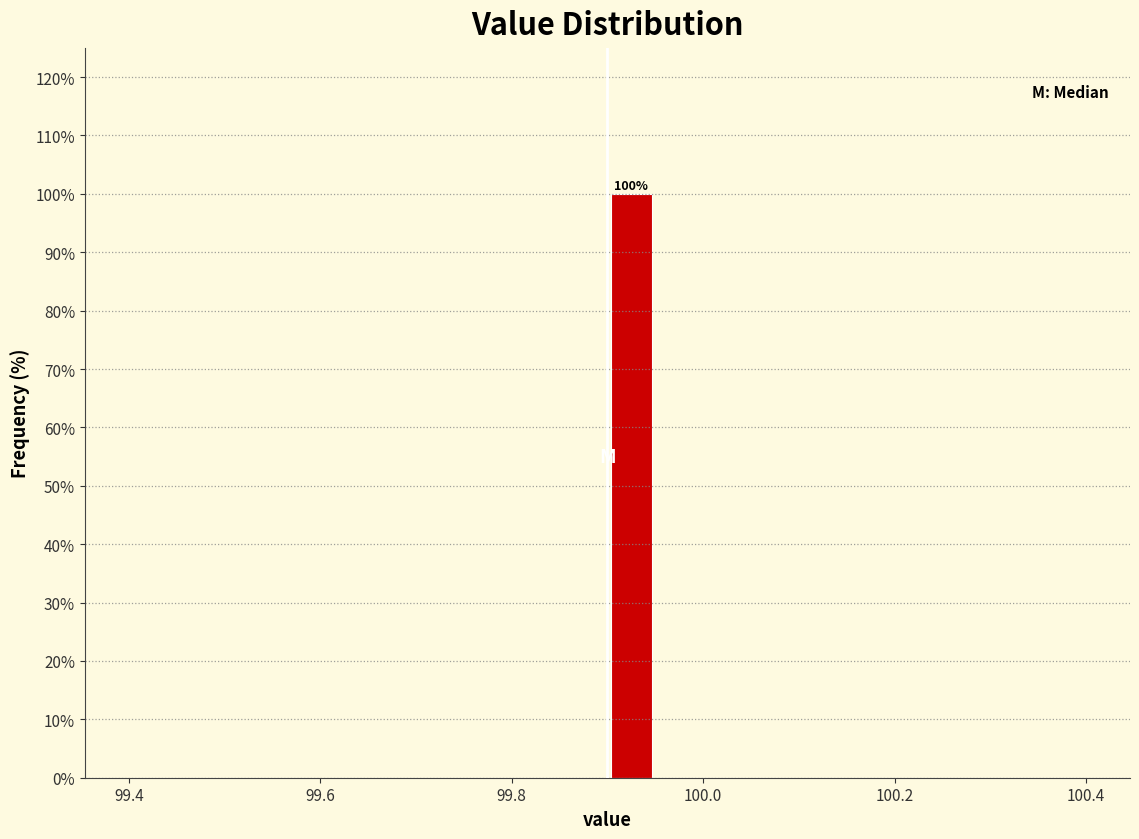

Around what value on the x-axis is the tallest bar? Give the approximate position of its centre, as read against the axis.

99.92